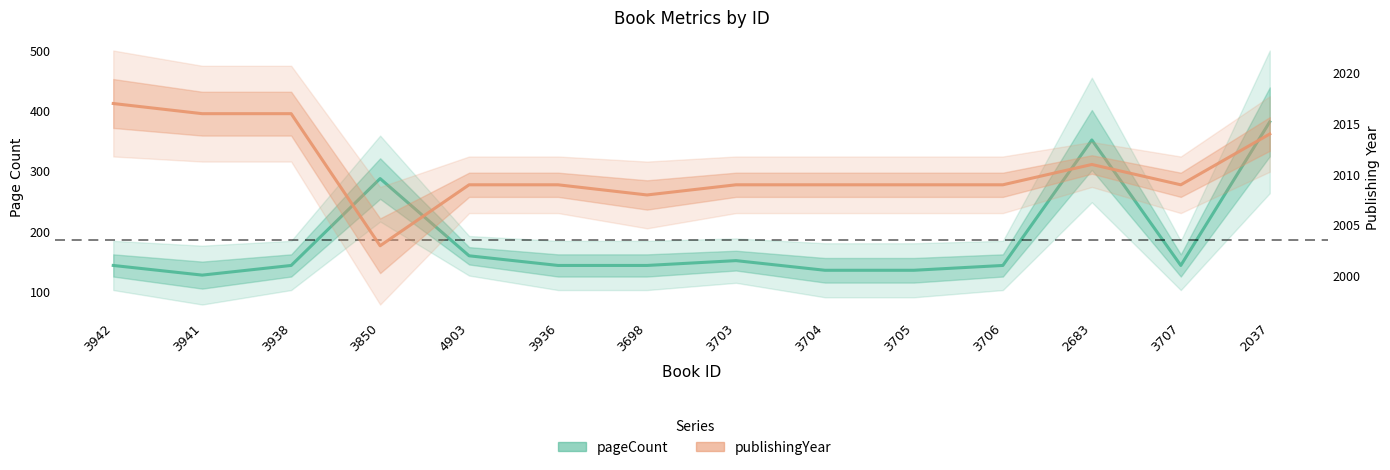

What is the label of the 14th point from the right?

3942